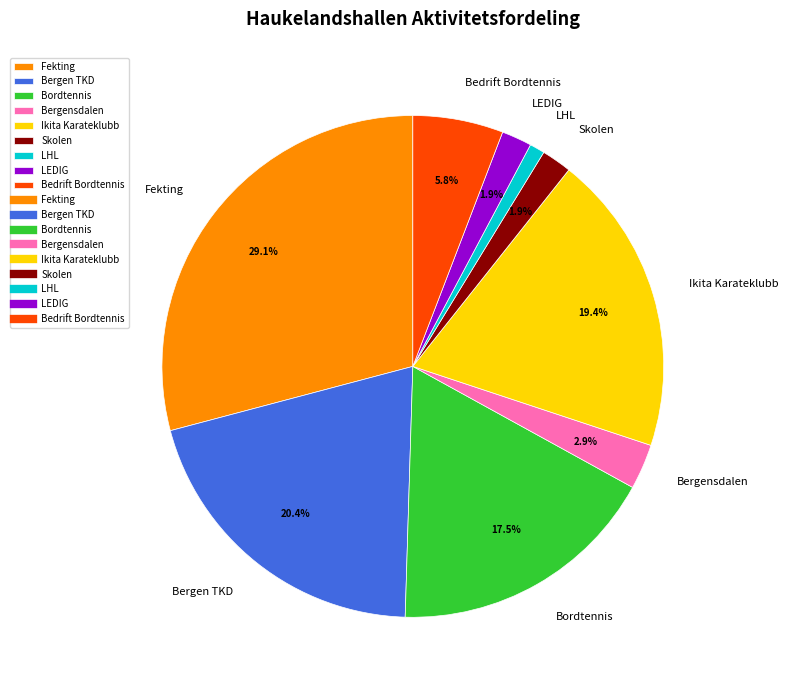

To the nearest percent, what is the combined percentage of Bergen TKD and LHL?

21%